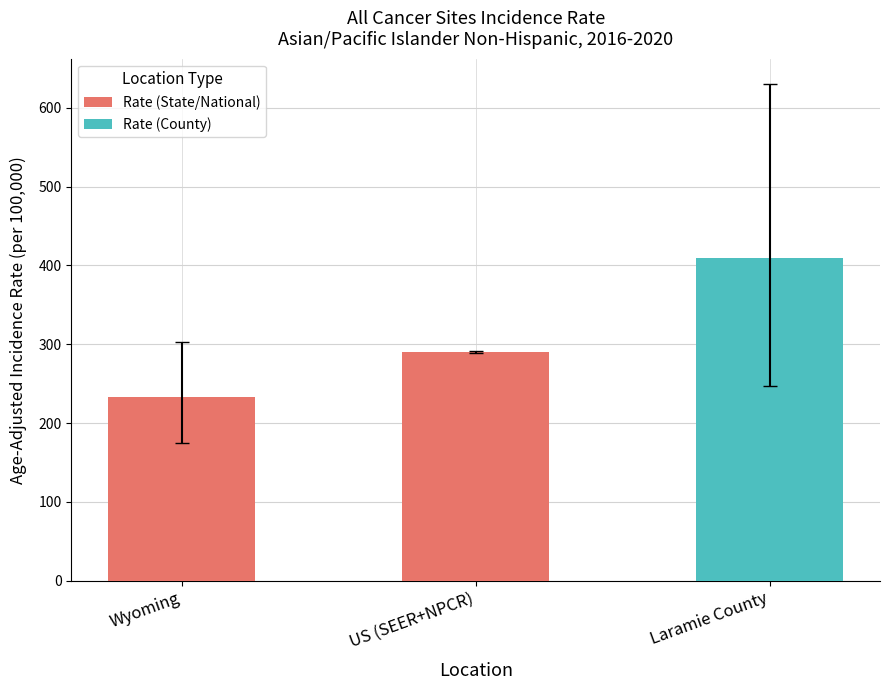

Is it true that Upper 95% CI equals 302.3 at Wyoming?

True